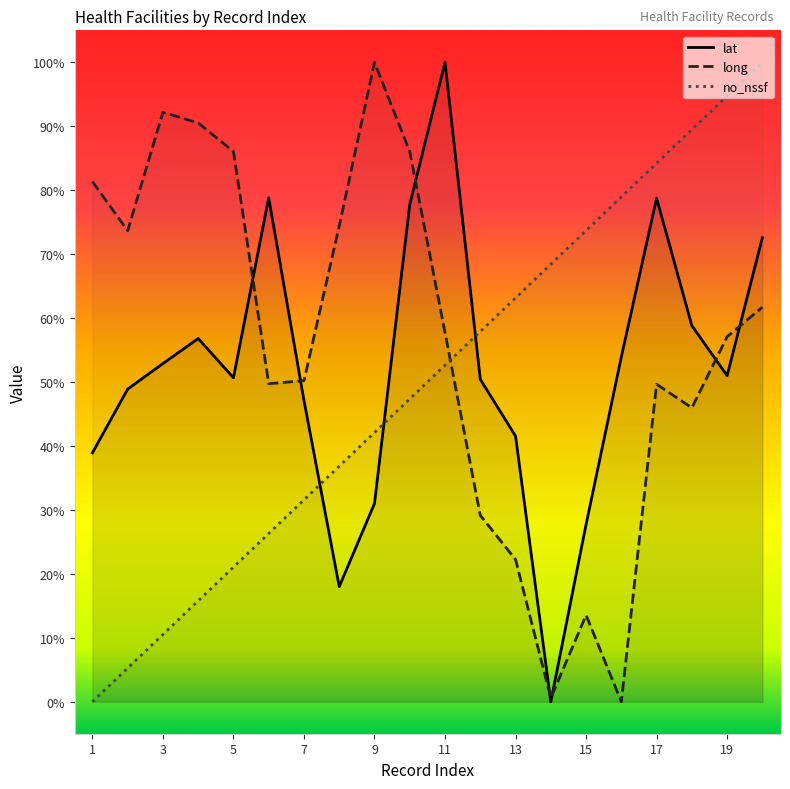

Where do long and no_nssf first cross each other?

11 and 12